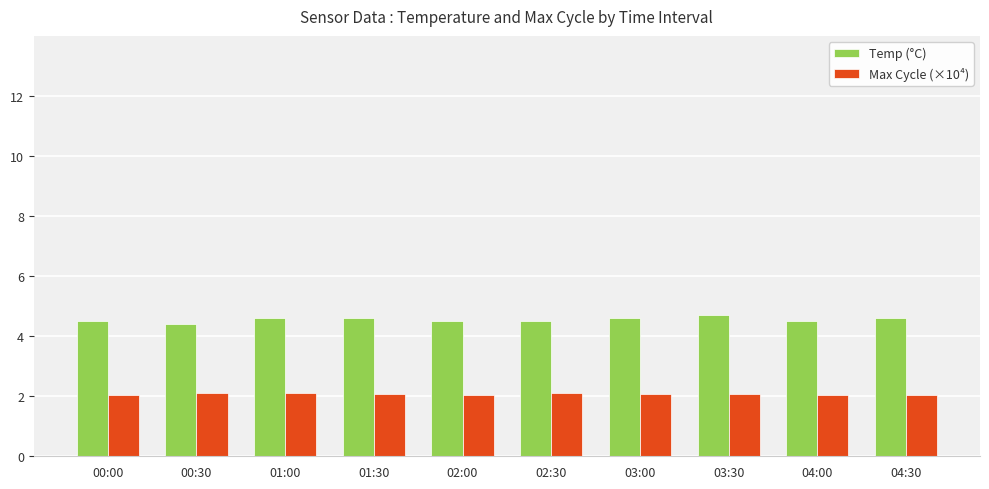

What is the difference between the maximum and minimum values in the Max Cycle (×10⁴) series?

0.1